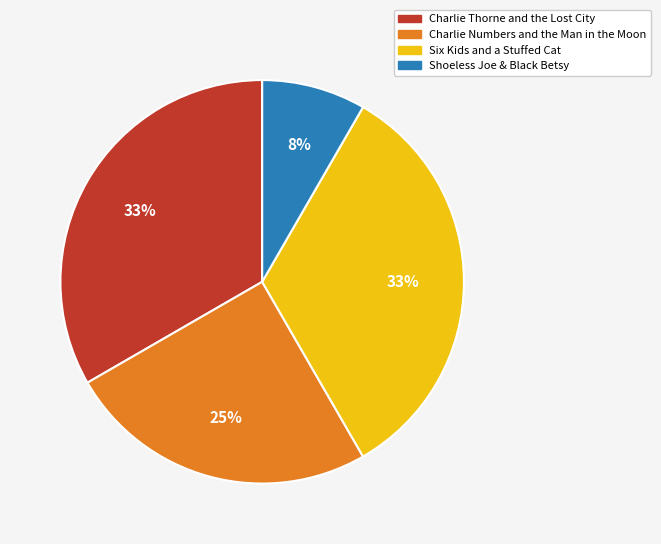

Is there a majority slice in this chart?

No